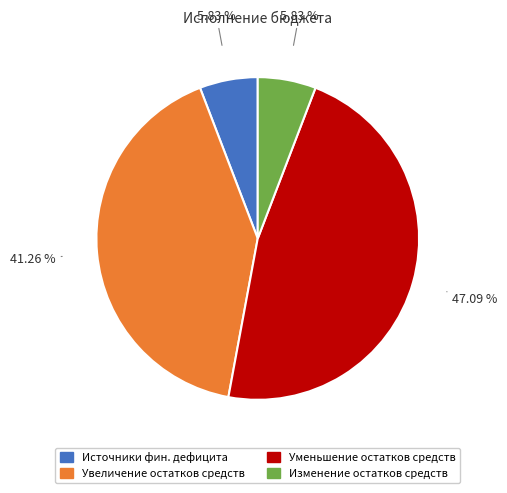

Is there any slice that represents more than half of the pie?

No